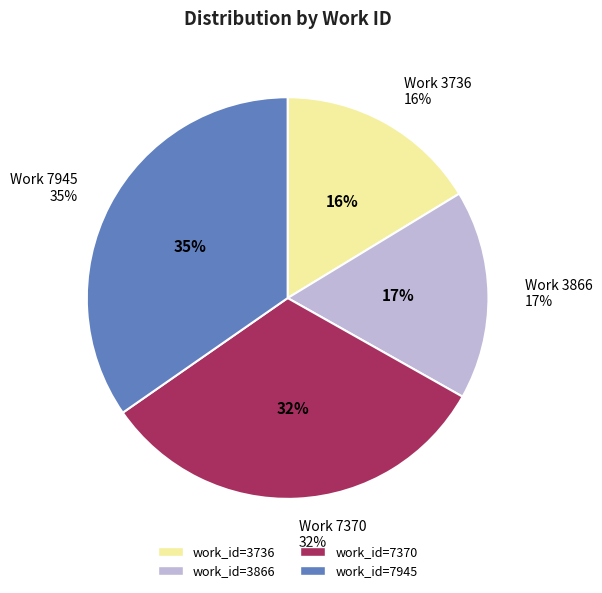

What portion of the pie excludes Work 7945?

65.3%